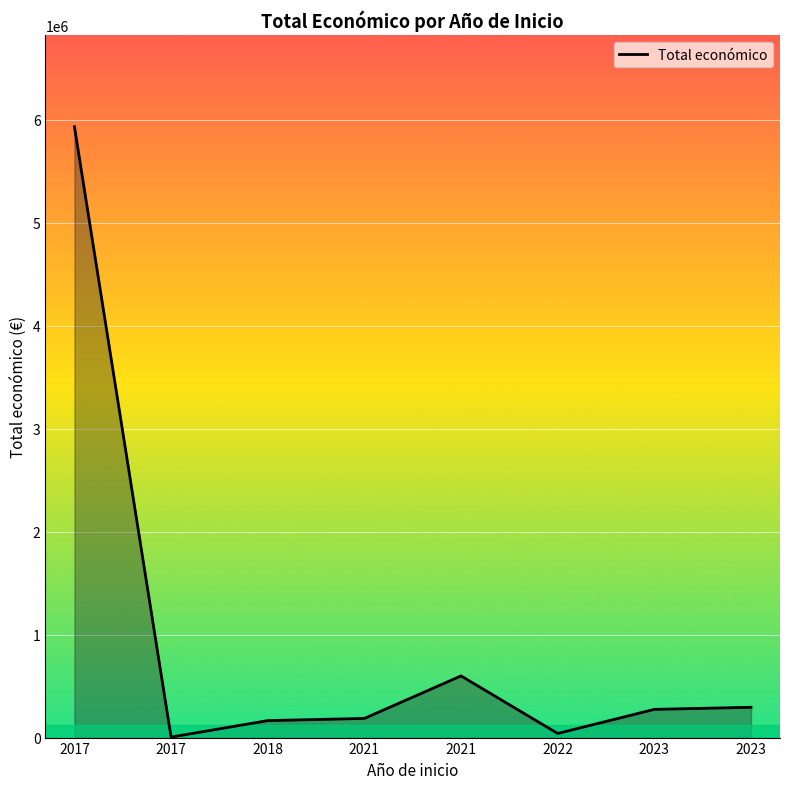

Read the value at 2018.

164733.3